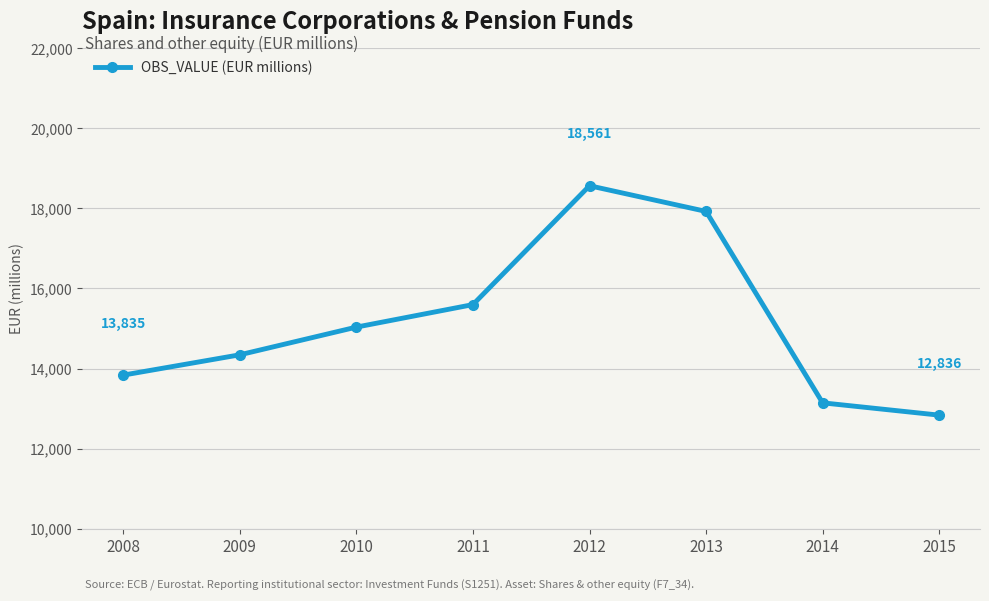

How many data points are less than 15033?

4